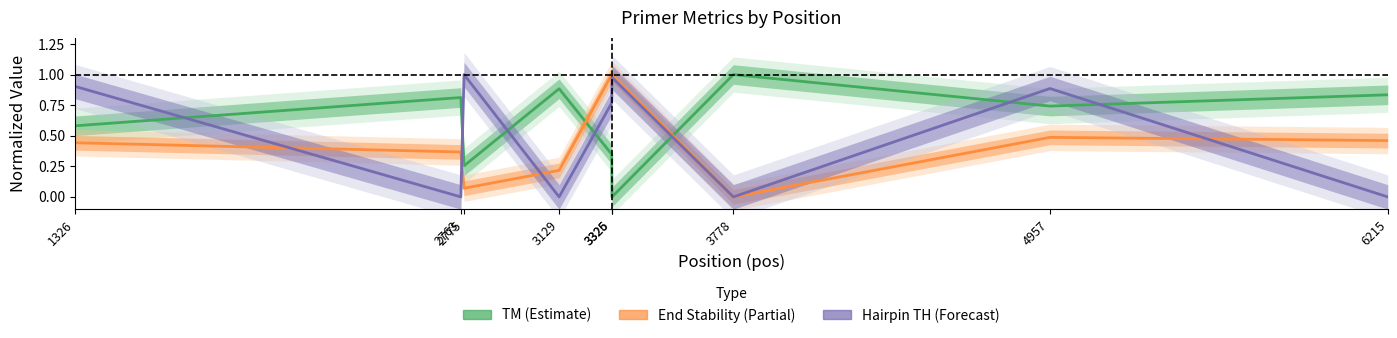

Rank the series by their average value, from highest to lowest.

TM (Estimate), Hairpin TH (Forecast), End Stability (Partial)